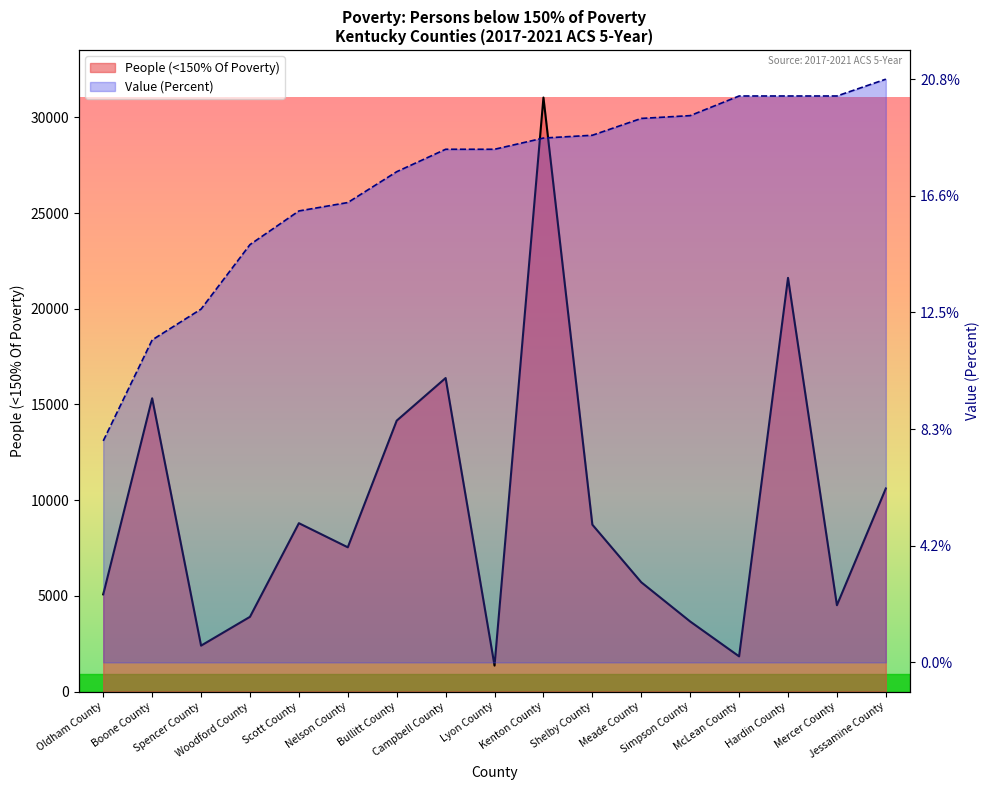

Rank the series by their maximum value, from highest to lowest.

People (<150% Of Poverty), Value (Percent)